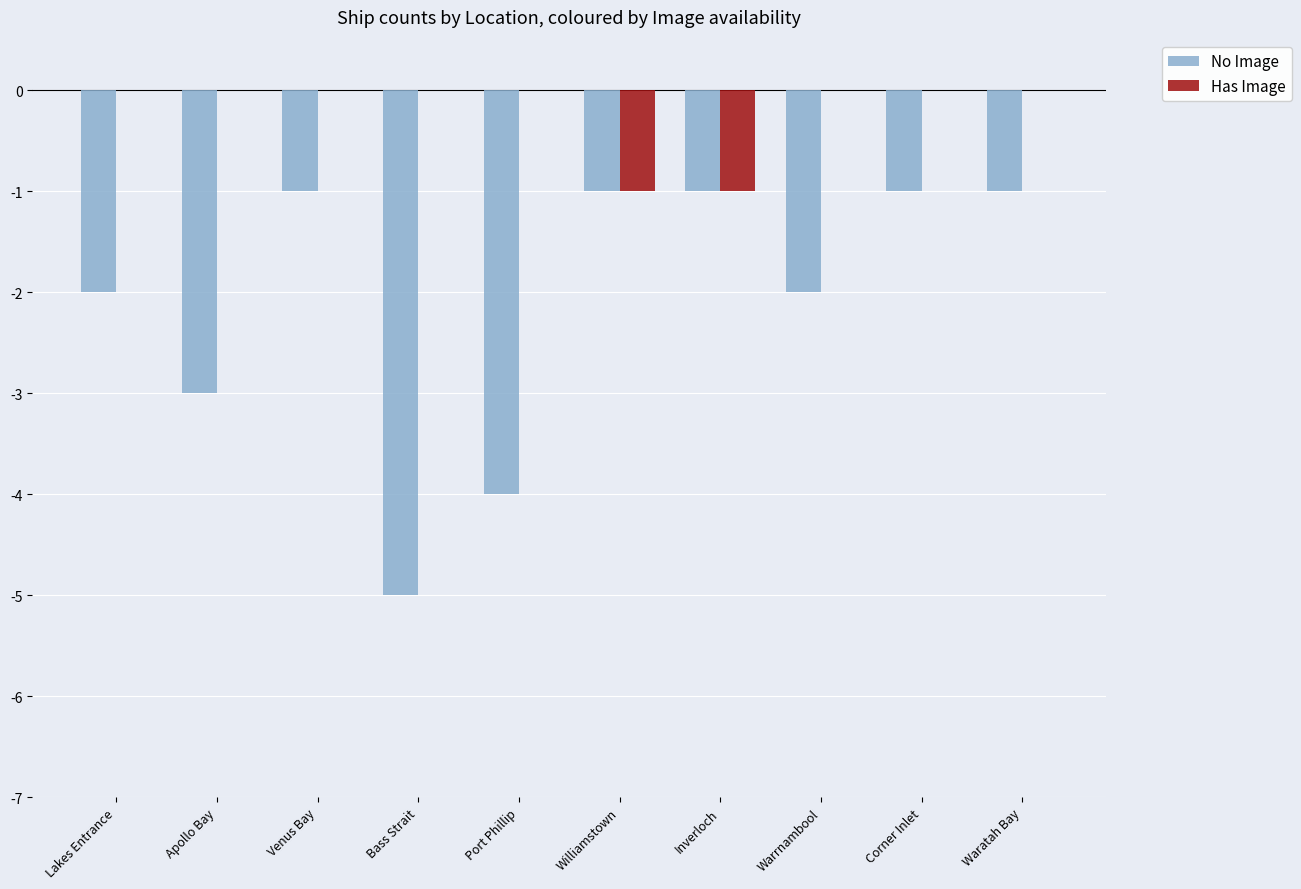

Which series has the largest total across all categories?

Has Image